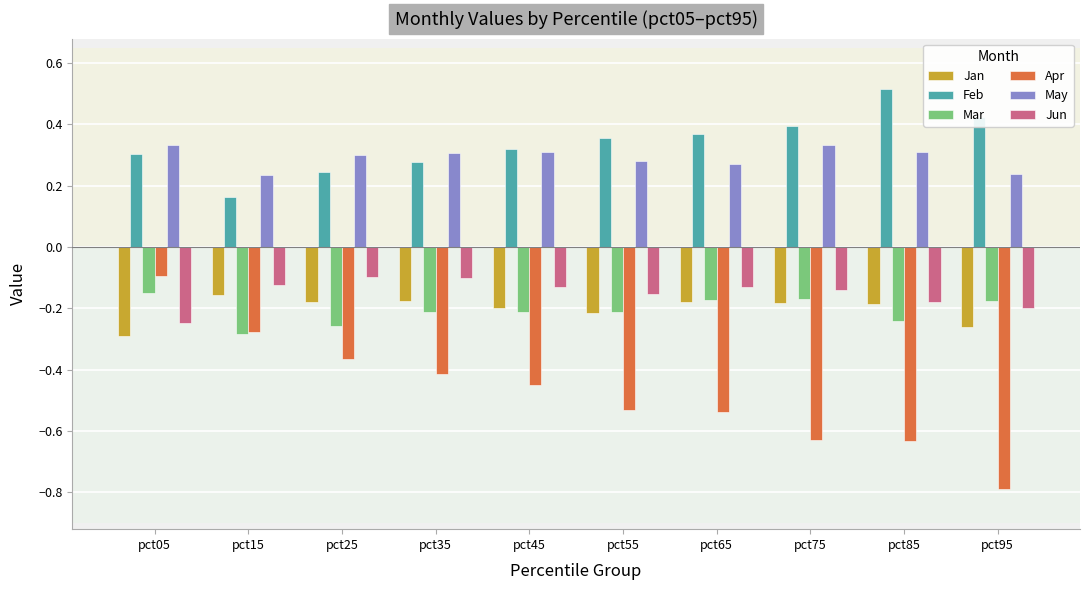

Is it true that Jun equals -0.2 at pct85?

True